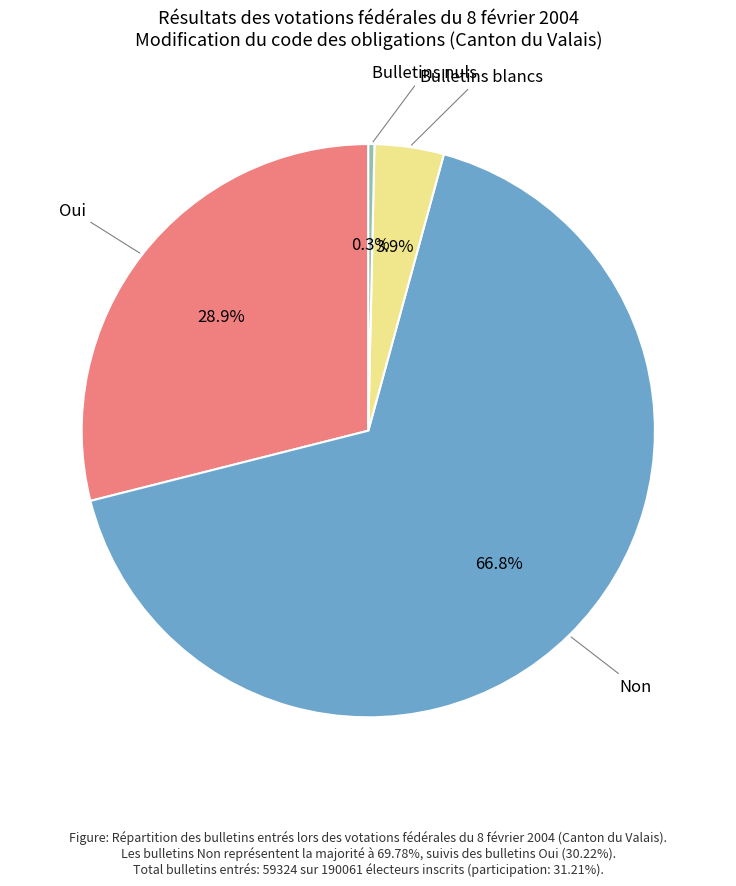

Is there a majority slice in this chart?

Yes